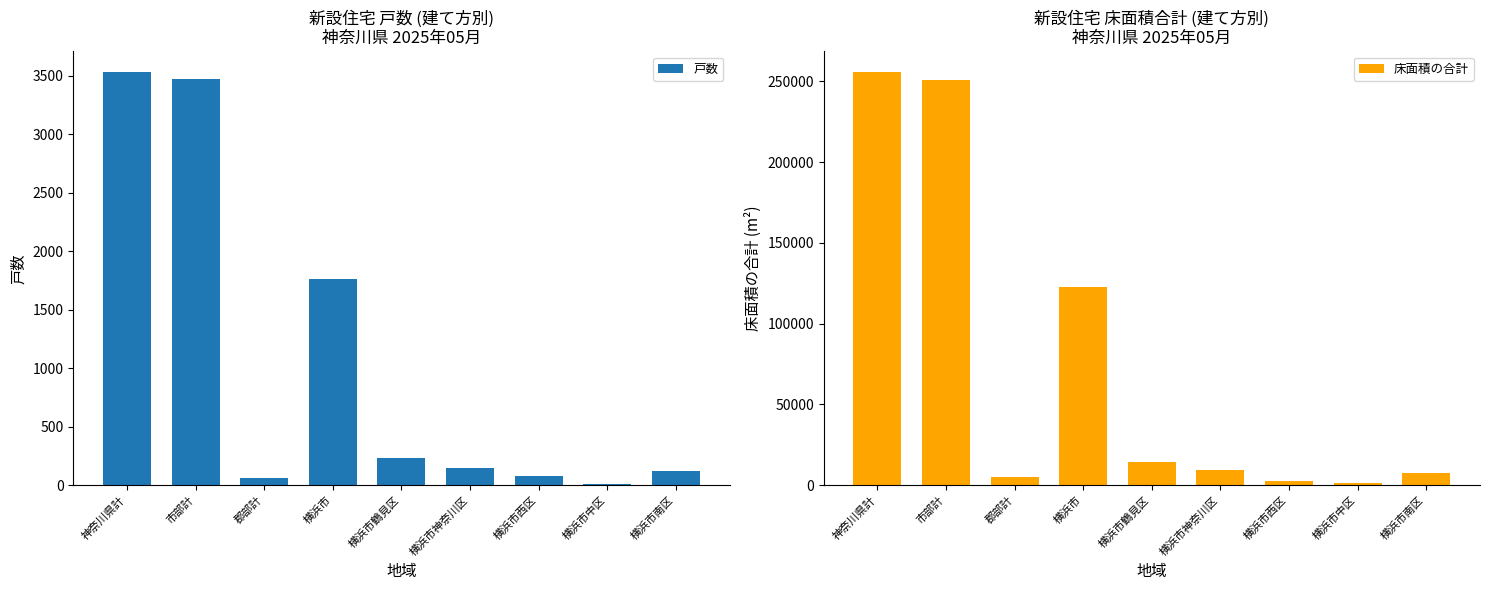

How many distinct data groups are displayed?

2